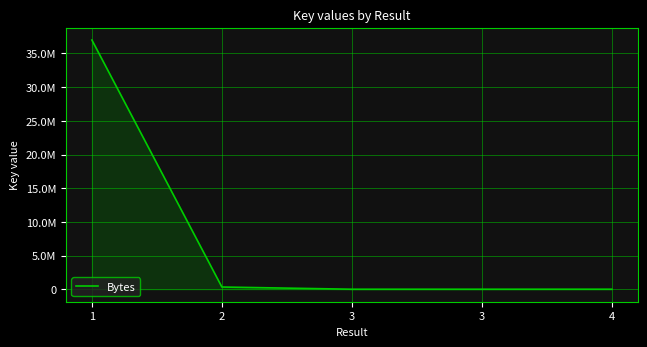

Does the chart have visible grid lines?

Yes